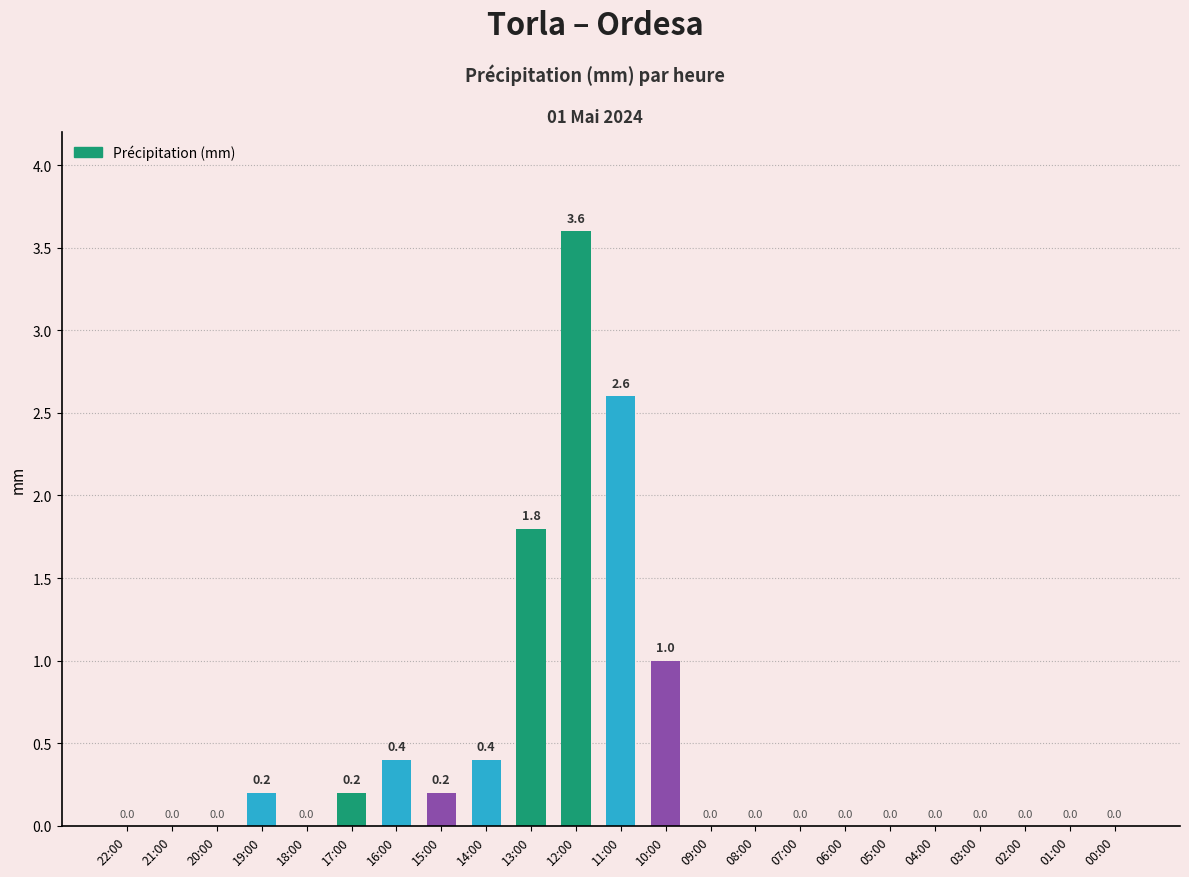

What is the sum of the values at 15:00 and 10:00?

1.2